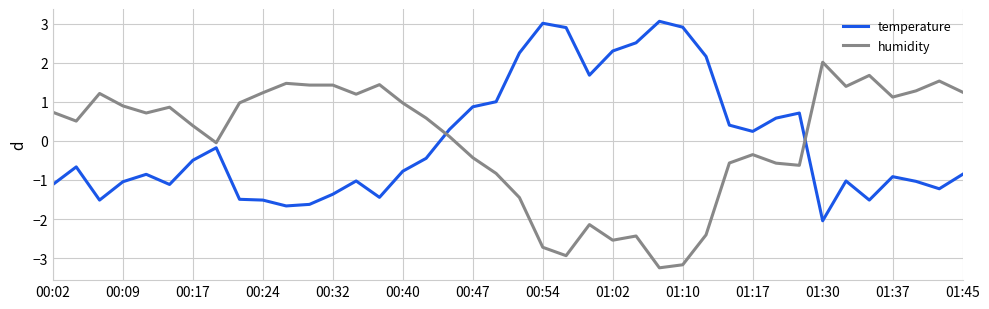

What is the greatest value displayed?

3.1